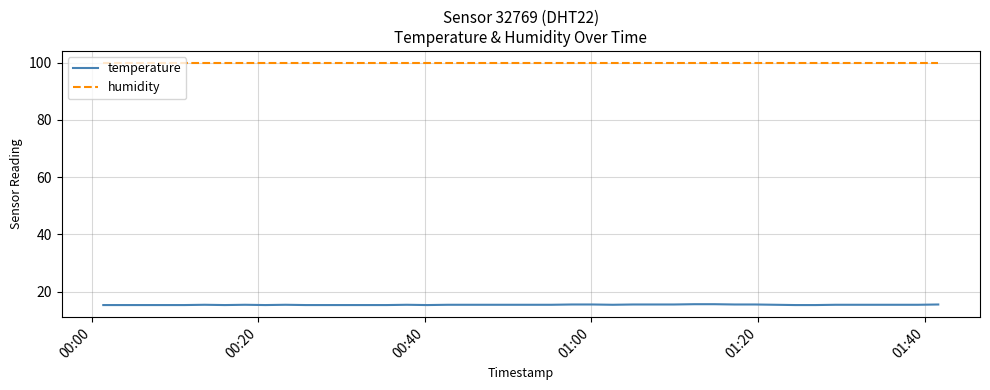

What is the difference between the maximum and second lowest values in the temperature series?

0.3